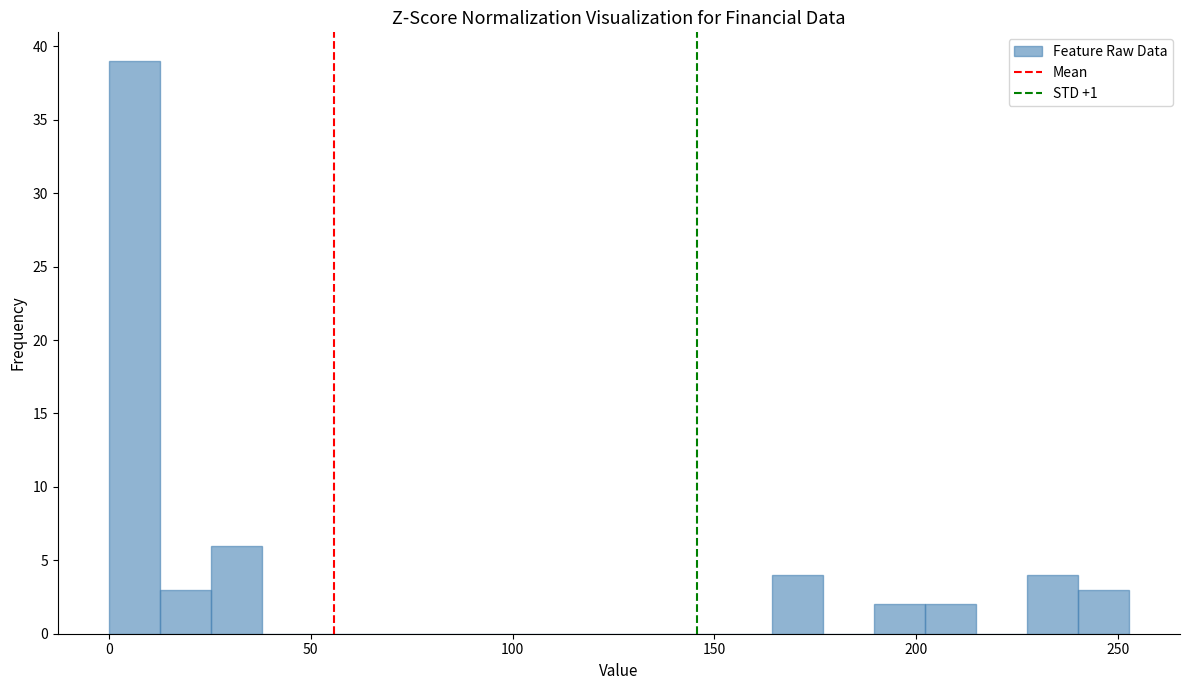

Around what value on the x-axis is the tallest bar? Give the approximate position of its centre, as read against the axis.

5